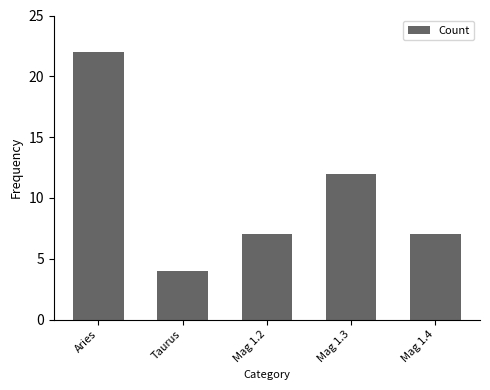

Between Mag 1.2 and Mag 1.3, which is larger?

Mag 1.3